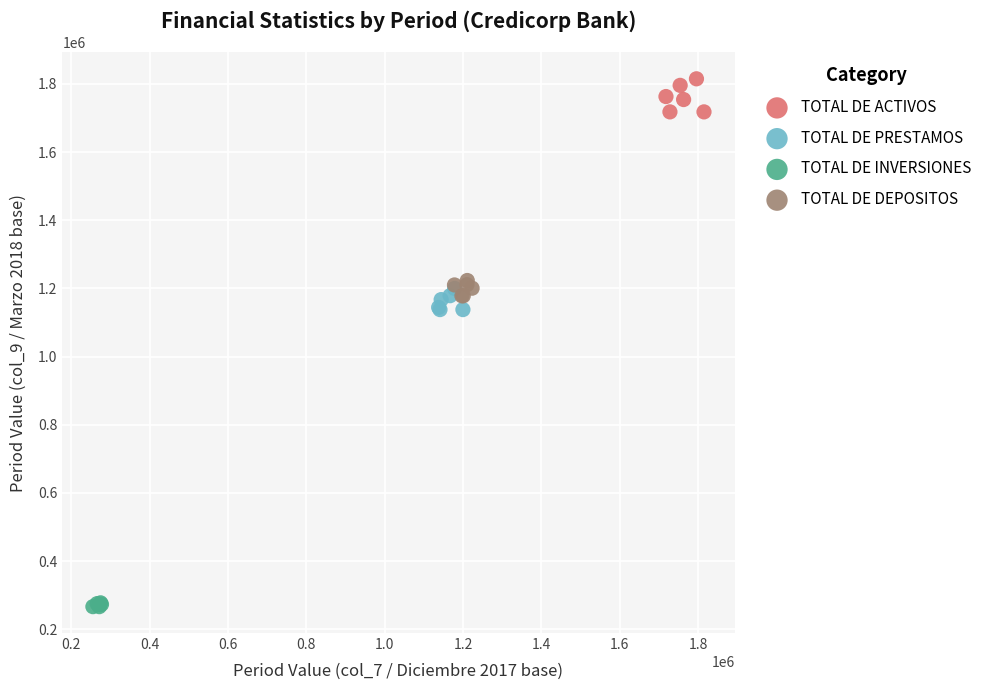

Which series contains the highest Y value?

TOTAL DE ACTIVOS